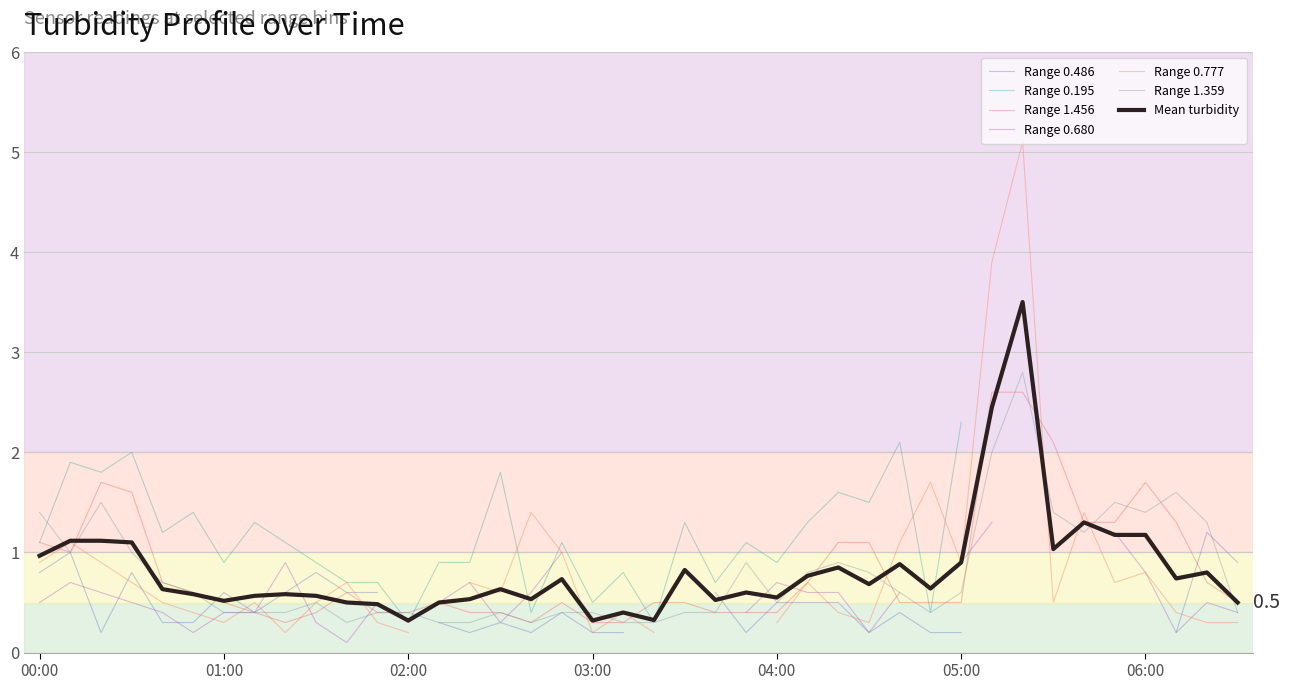

How many data points in 0.486 are above 0?

32